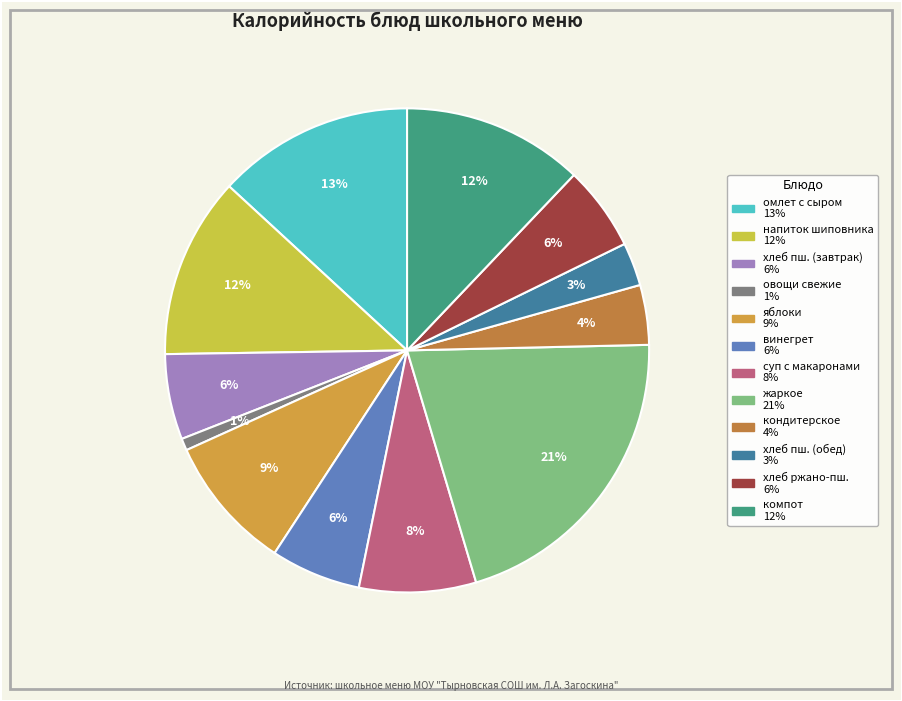

How many segments does this pie chart have?

12